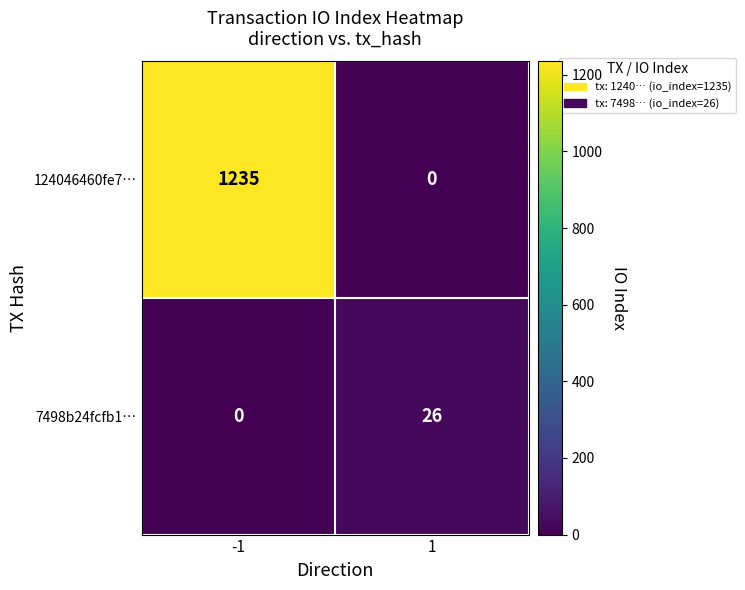

What is the sum of all 124046460fe7… values?

1235